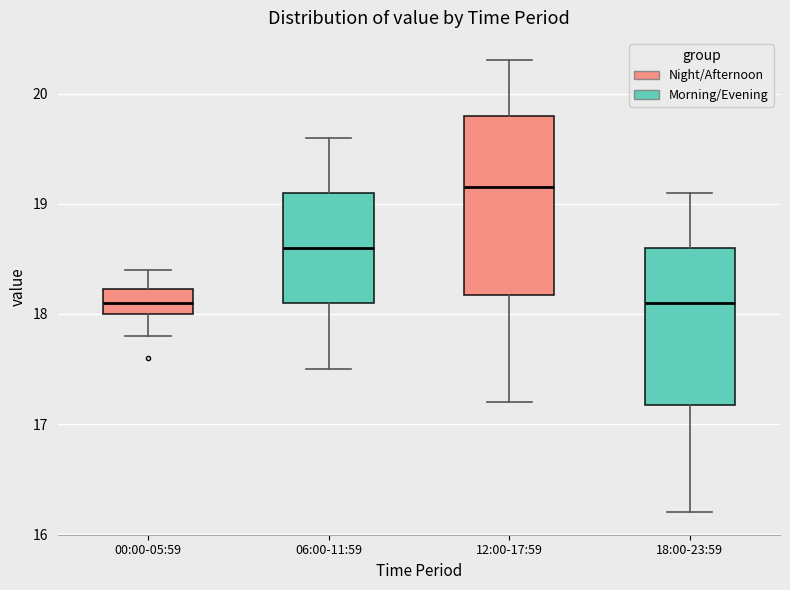

Comparing the boxes themselves (not the whiskers), which one is the tallest?

12:00-17:59